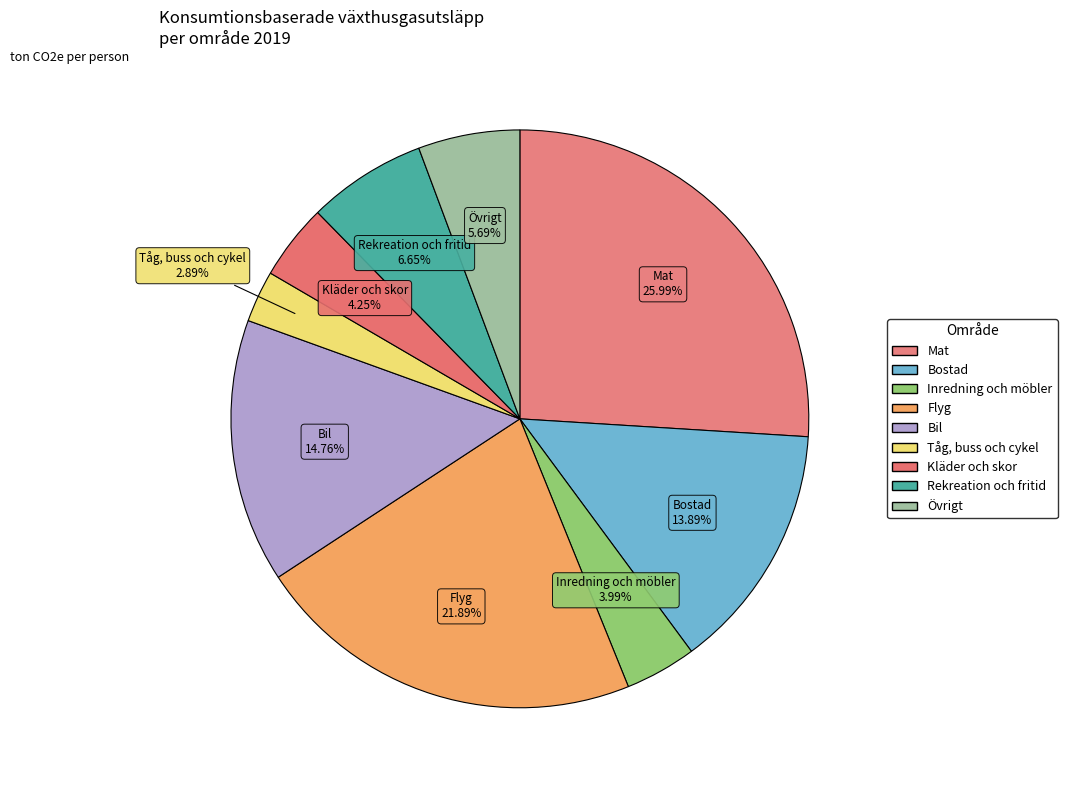

How many segments does this pie chart have?

9